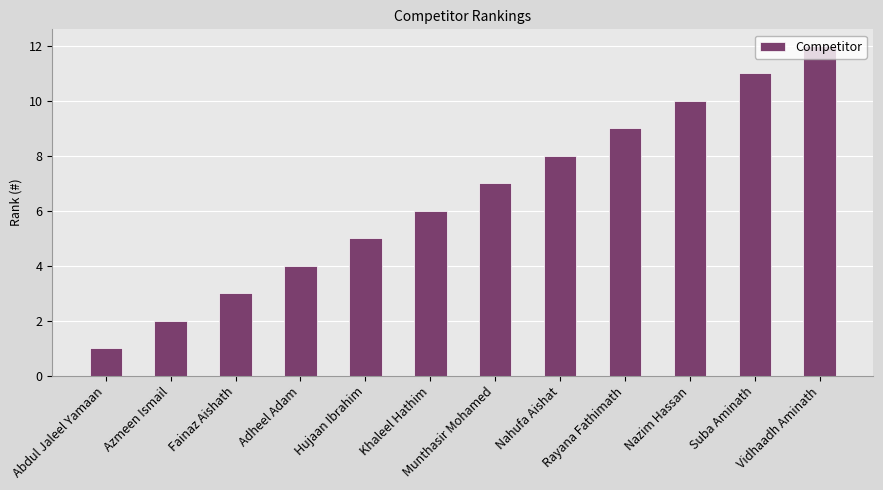

Approximately how many times larger is the value at Nazim Hassan compared to Azmeen Ismail?

5.0